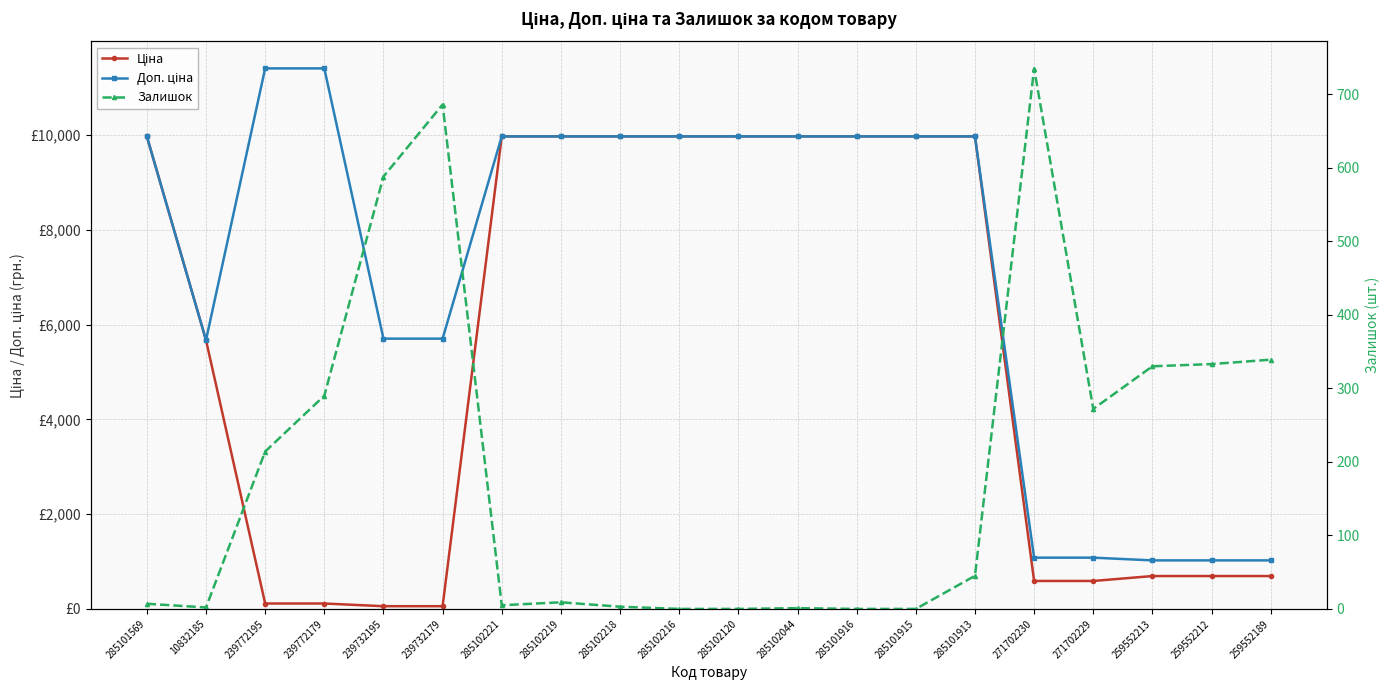

Which series changed the most between 239732179 and 285102044?

Ціна